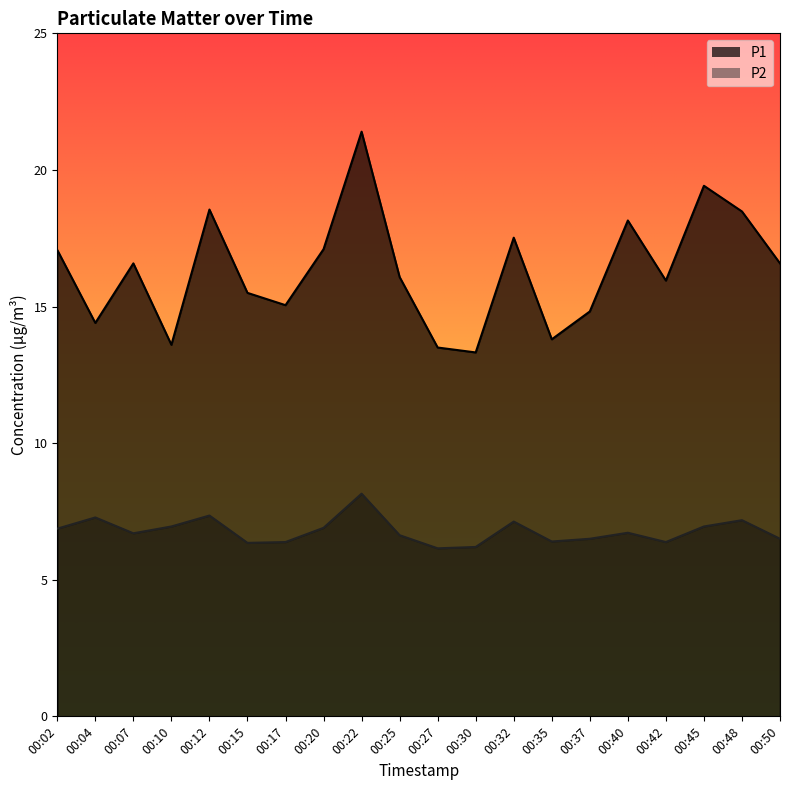

Which series has the largest total across all categories?

P1